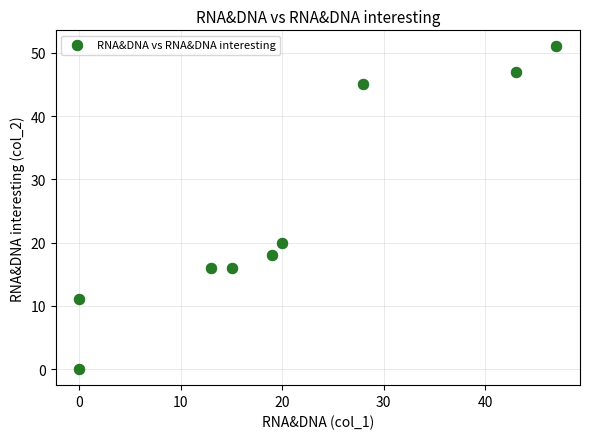

What is the range of X values (max minus min)?

47